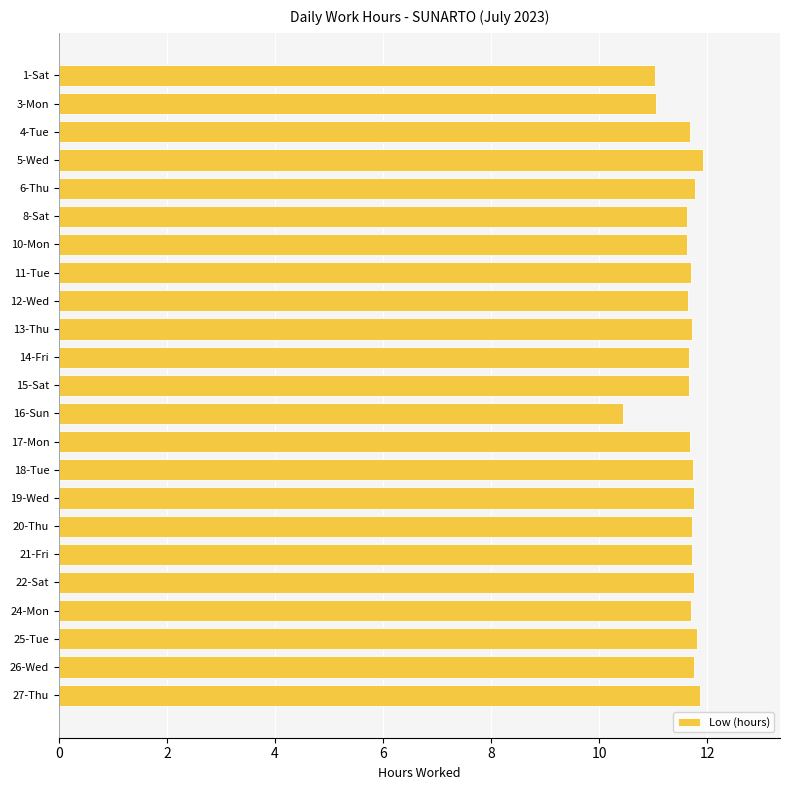

Approximately how many times larger is the value at 27-Thu compared to 3-Mon?

1.1